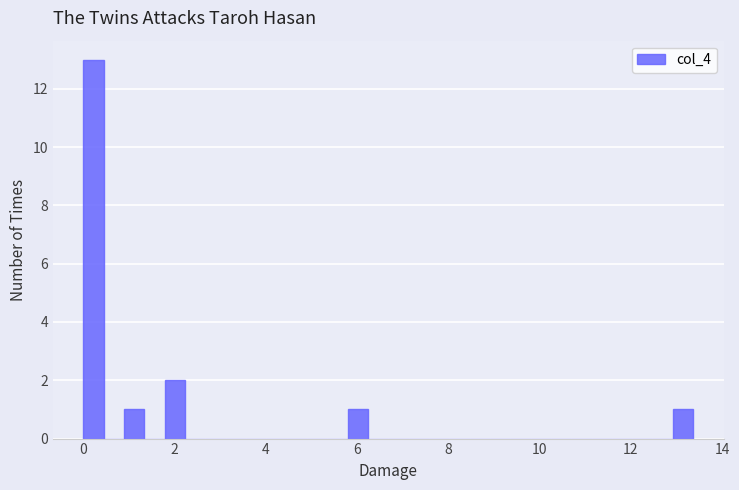

Around what value on the x-axis is the tallest bar? Give the approximate position of its centre, as read against the axis.

0.2